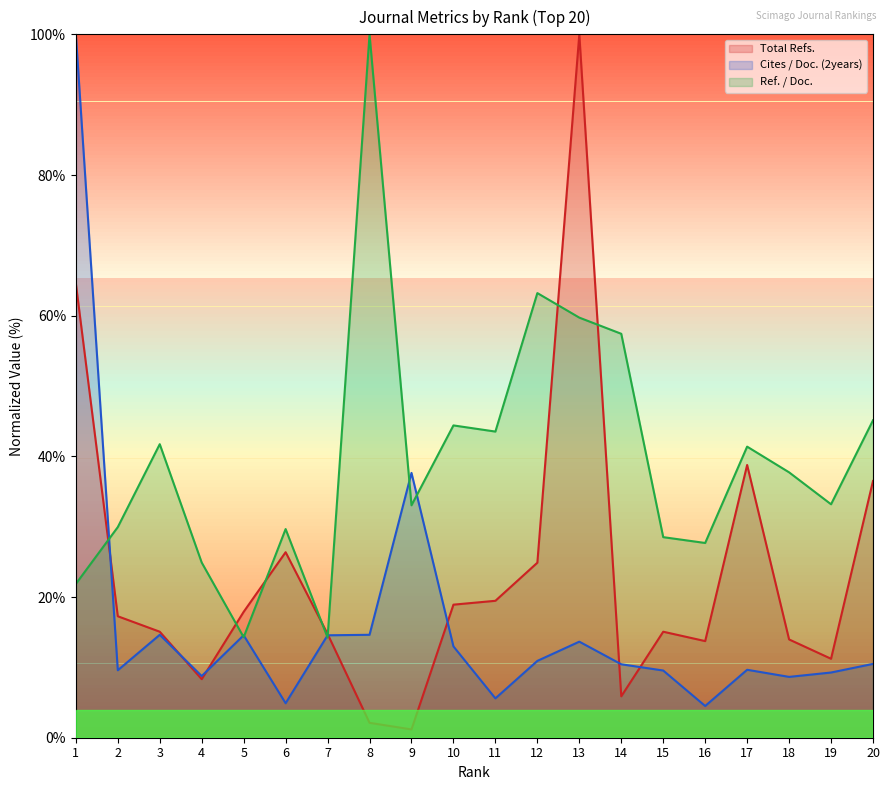

What is the greatest value displayed?

100.0